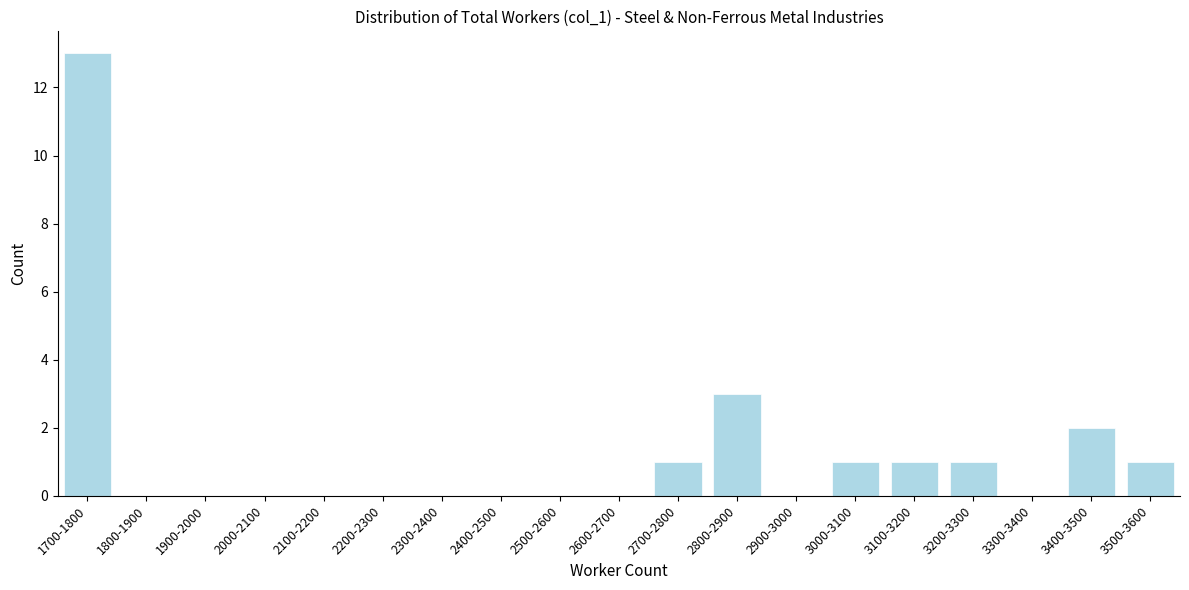

Reading left to right, transcribe all the data shown in this chart.

1700-1800=13	1800-1900=0	1900-2000=0	2000-2100=0	2100-2200=0	2200-2300=0	2300-2400=0	2400-2500=0	2500-2600=0	2600-2700=0	2700-2800=1	2800-2900=3	2900-3000=0	3000-3100=1	3100-3200=1	3200-3300=1	3300-3400=0	3400-3500=2	3500-3600=1